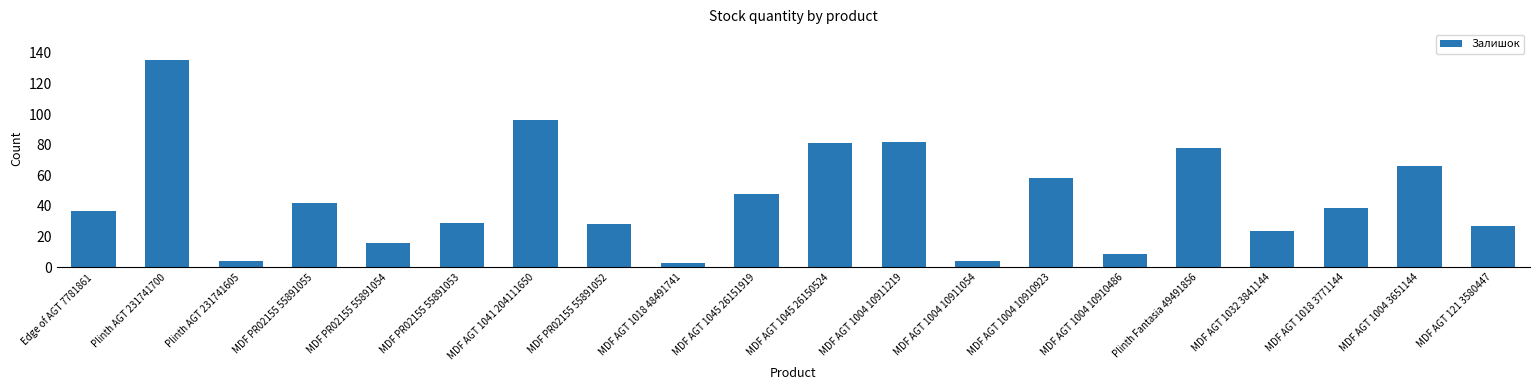

What is the greatest value displayed?

135